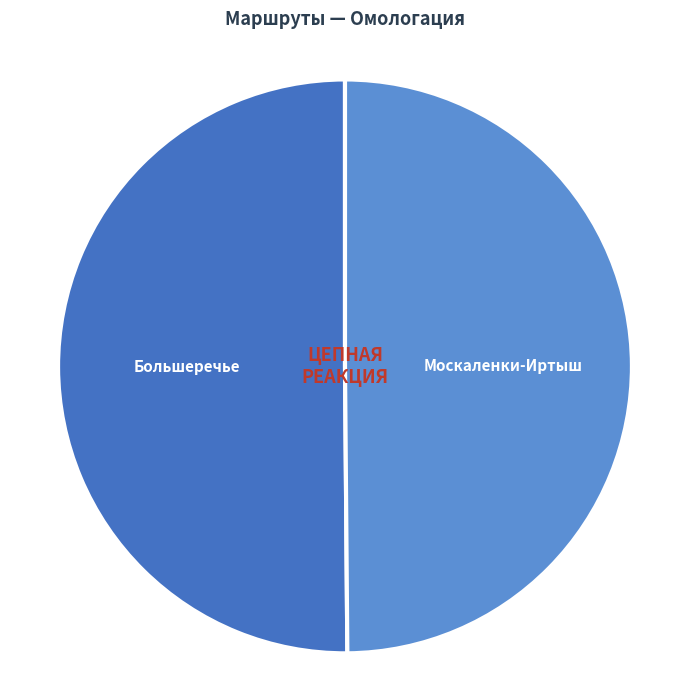

What is the ratio of the value at Москаленки-Иртыш to the value at Большеречье?

1.0